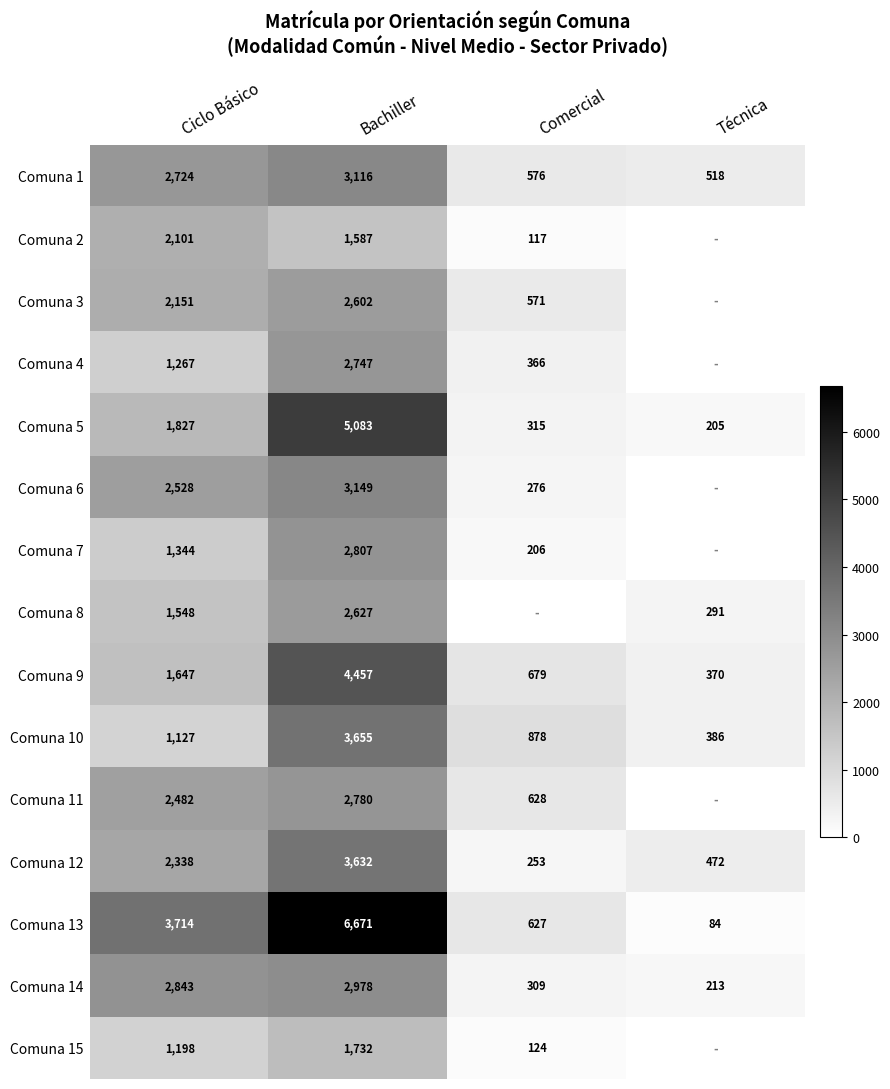

What is the smallest value displayed?

84.0